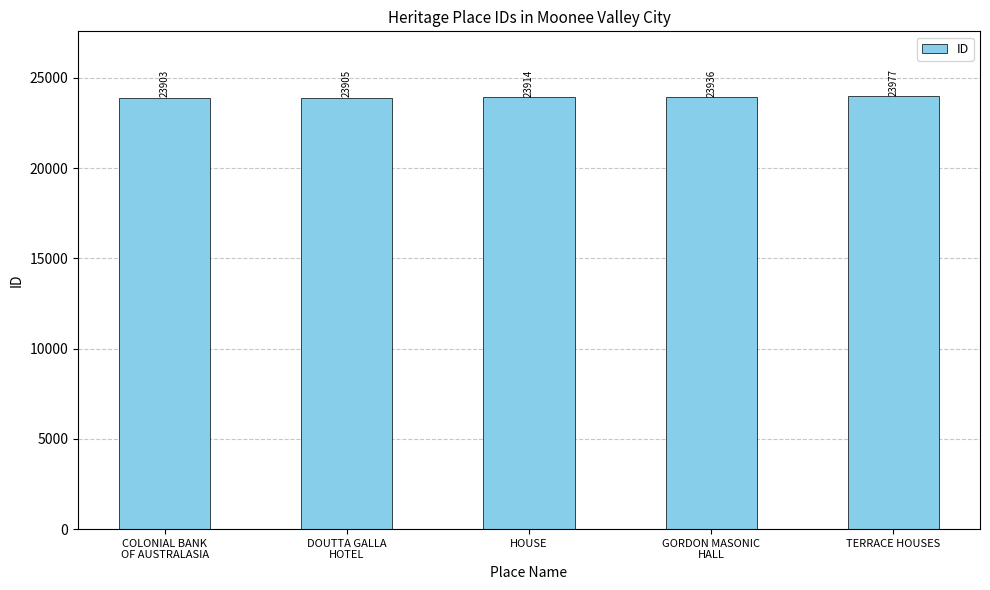

What is the change in value from COLONIAL BANK
OF AUSTRALASIA to DOUTTA GALLA
HOTEL?

+2